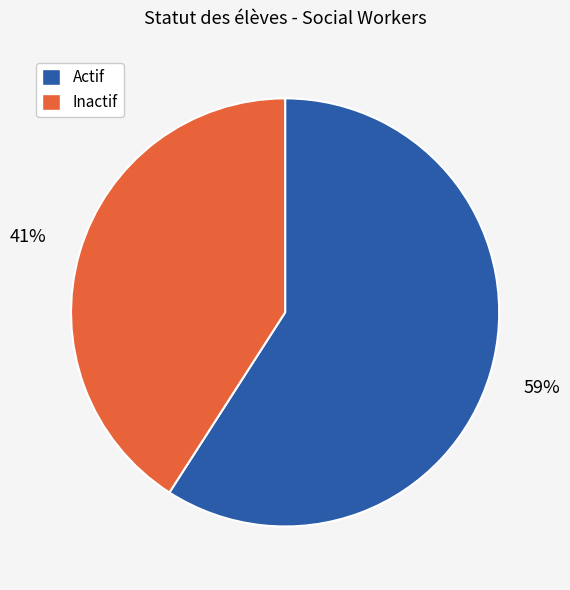

Do Actif and Inactif together represent more than half of the pie?

Yes